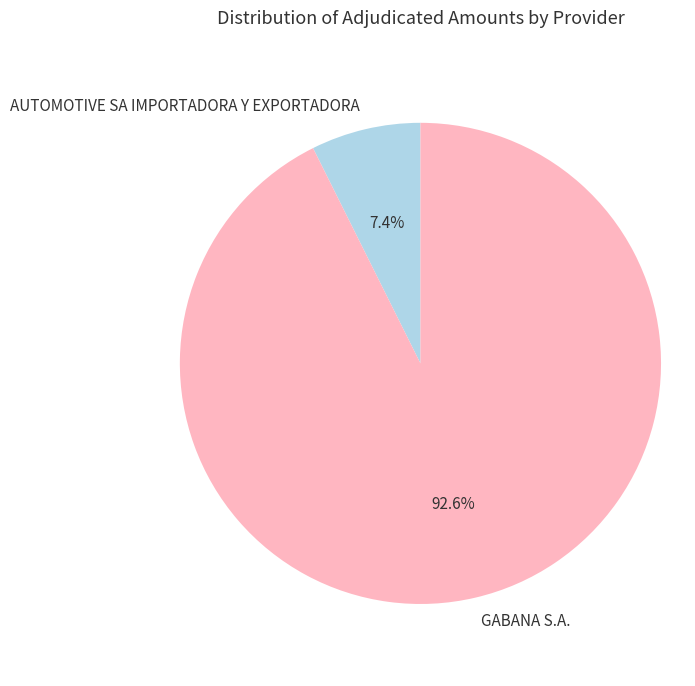

What portion of the pie excludes AUTOMOTIVE SA IMPORTADORA Y EXPORTADORA?

92.6%